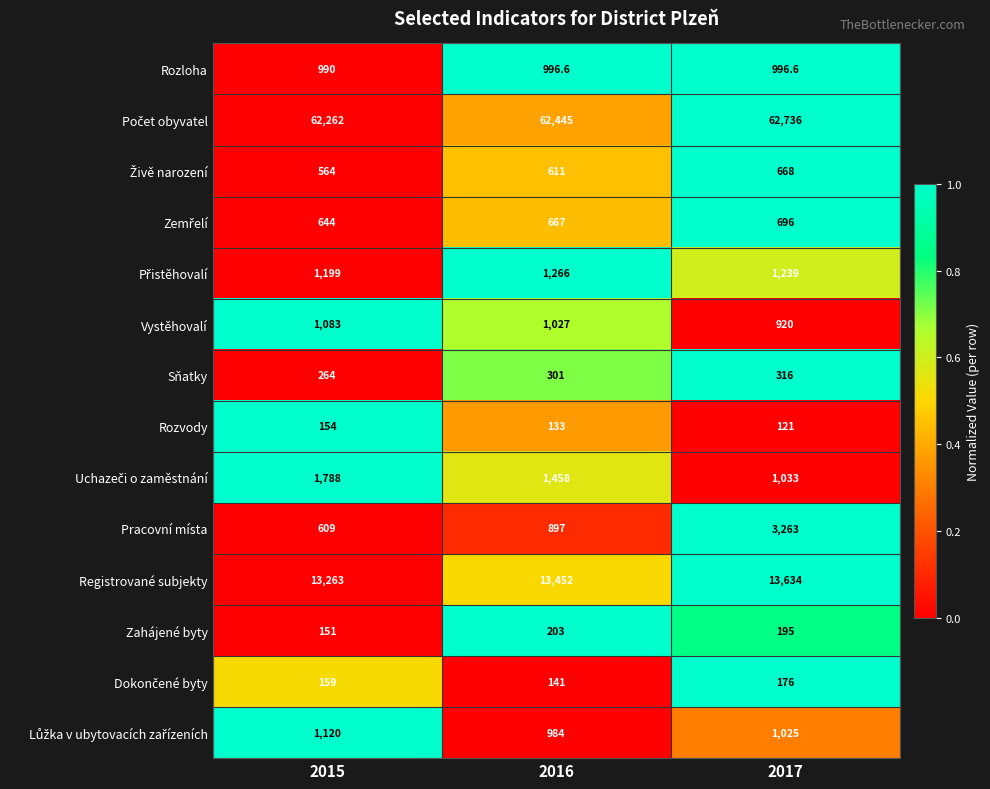

What is the minimum value for Pracovní místa?

609.0